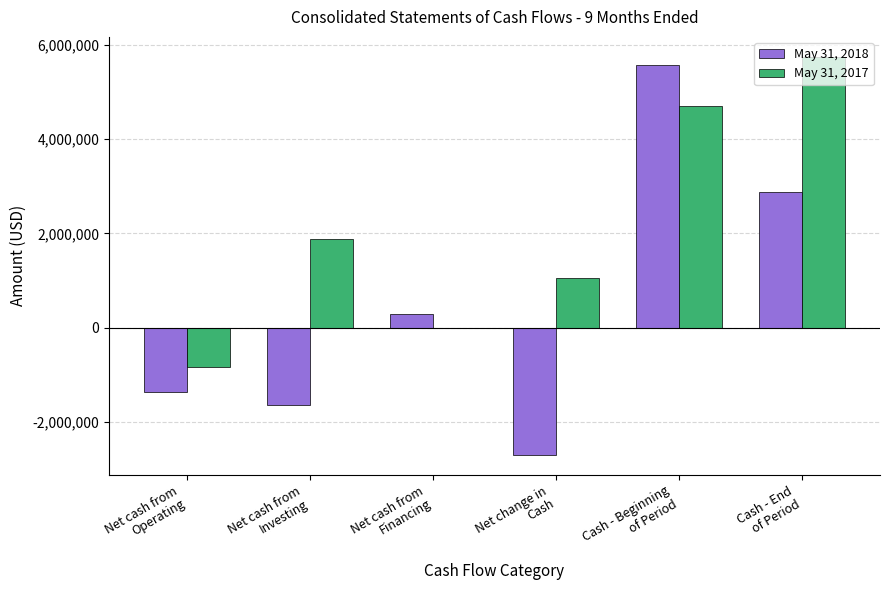

How many groups of bars are there?

6